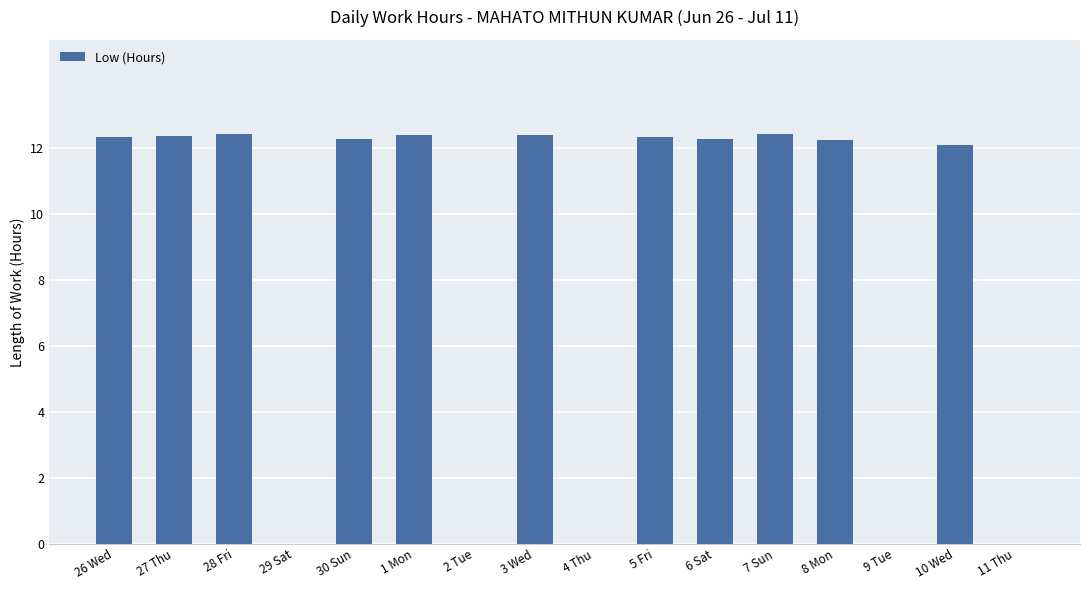

What is the sum of all values?

135.4